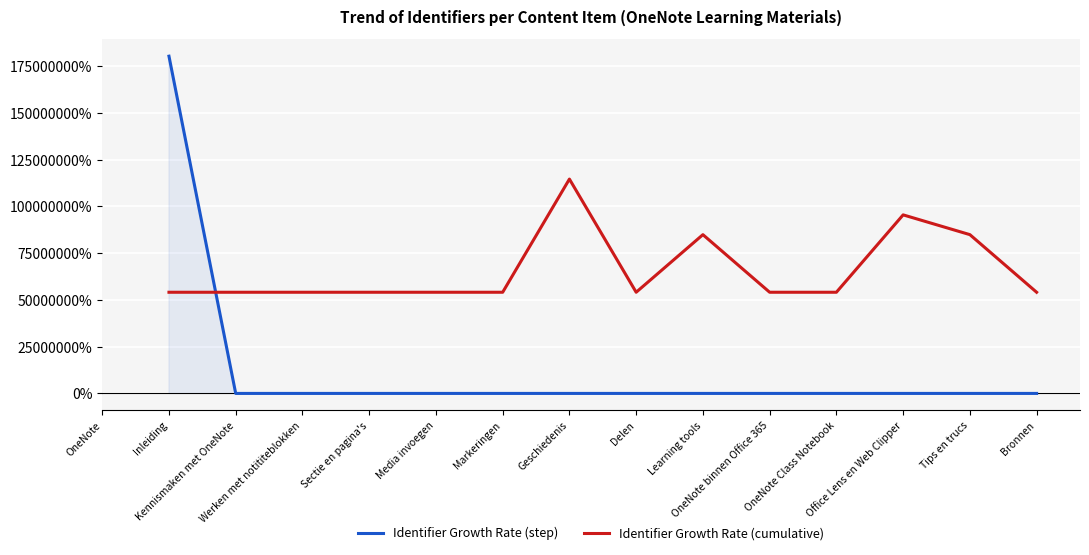

Which has a higher value, Sectie en pagina's or Markeringen?

Sectie en pagina's